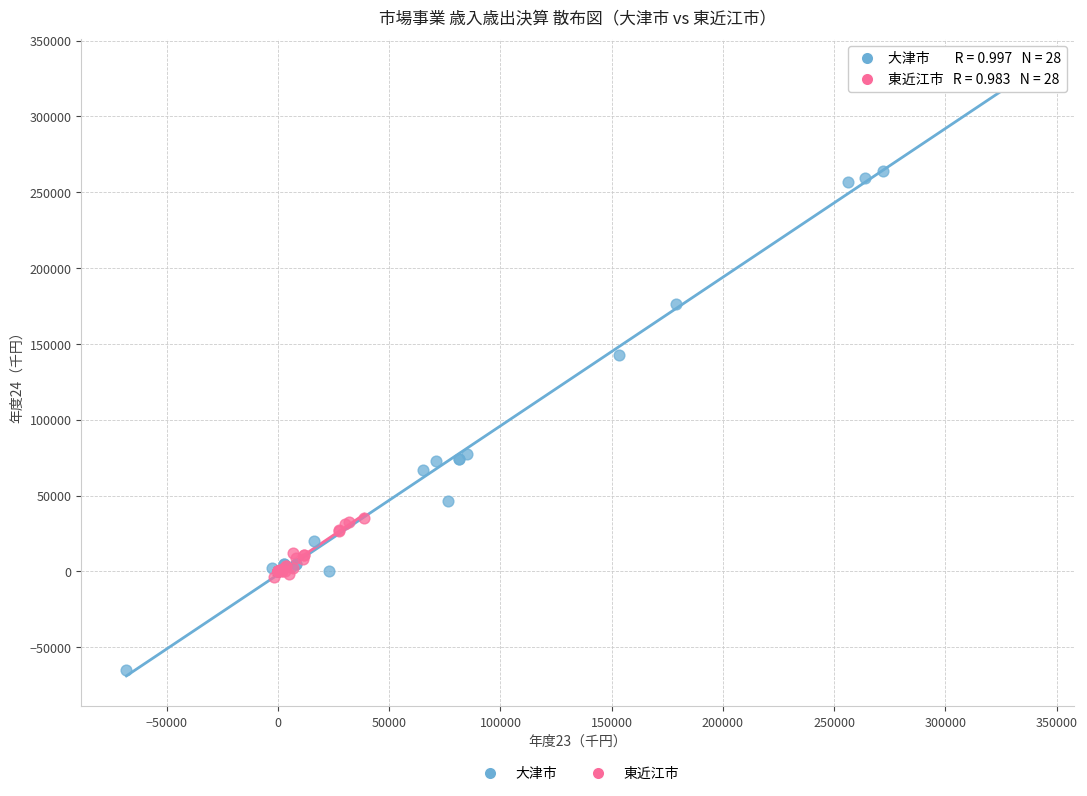

Which series has the largest Y range (max minus min)?

大津市